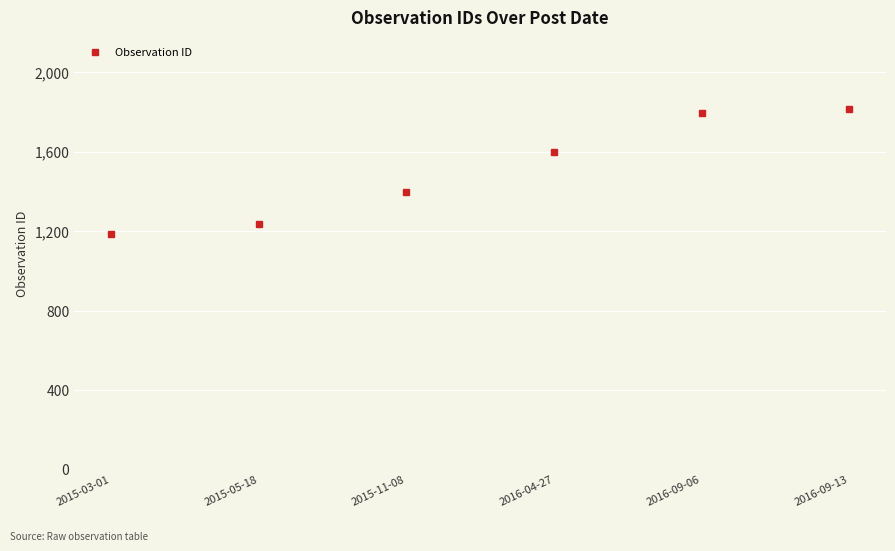

Approximately how many times larger is the value at 2016-04-27 compared to 2016-09-13?

0.9